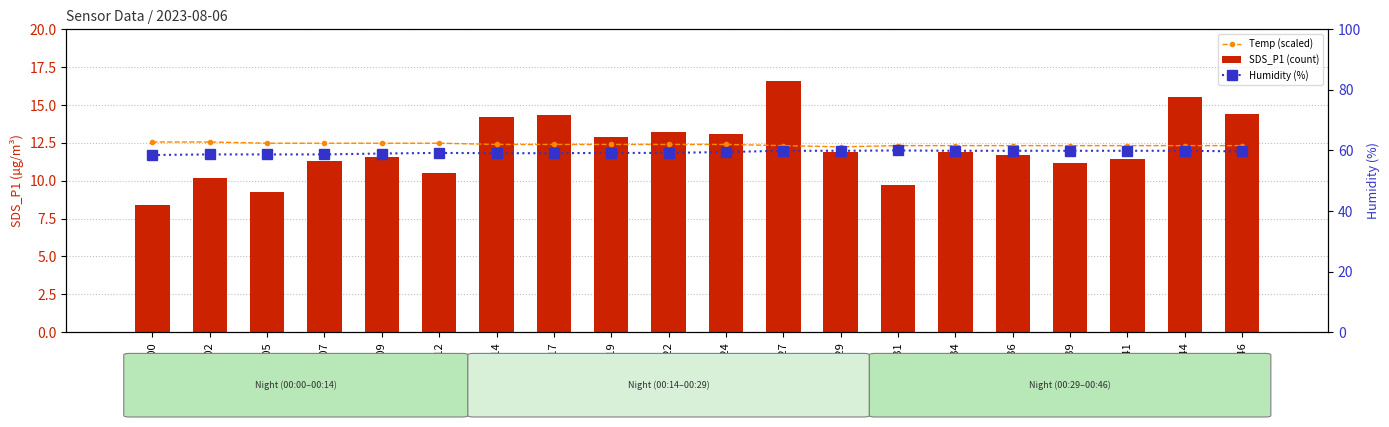

What is the value of the SDS_P1 (count) bar at the 5th from the left?

11.6